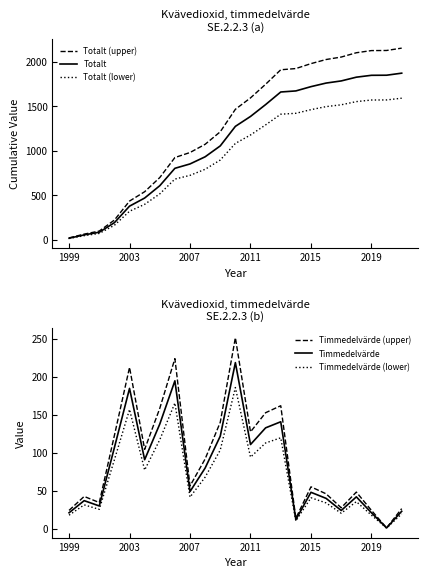

How many values in the Timmedelvärde (lower) series exceed 41?

12